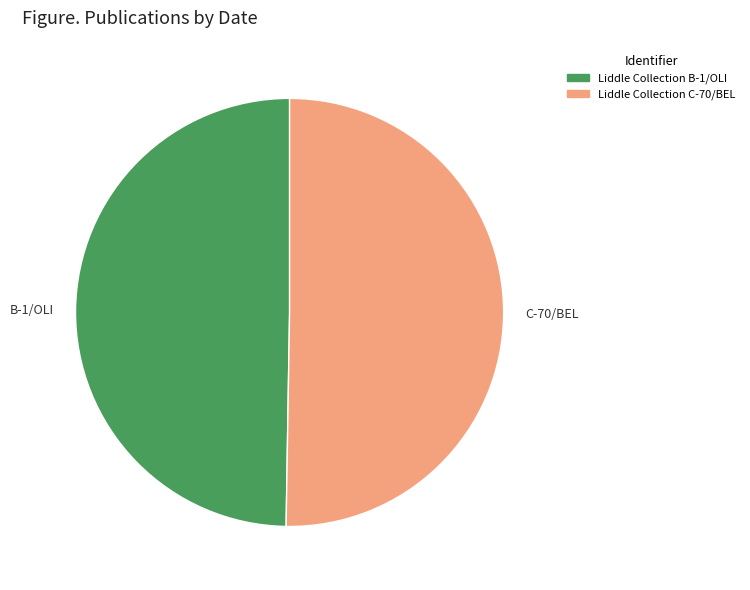

Does any single category account for the majority?

Yes